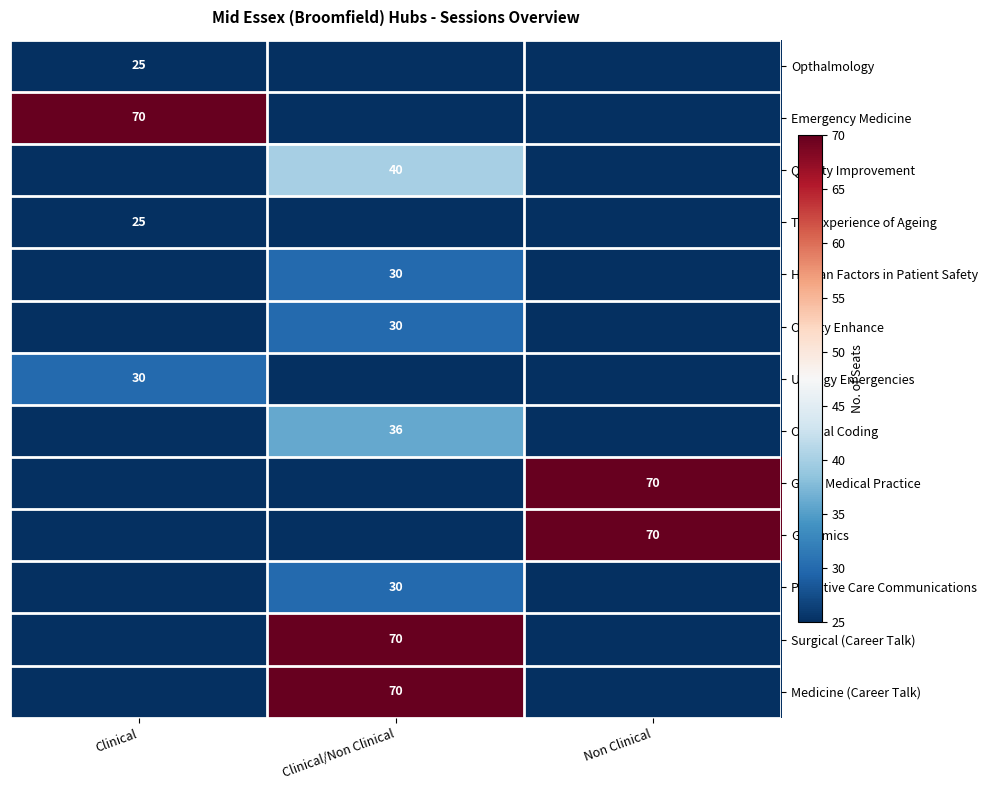

True or false: Surgical (Career Talk) has a value of 110 at Clinical/Non Clinical.

False